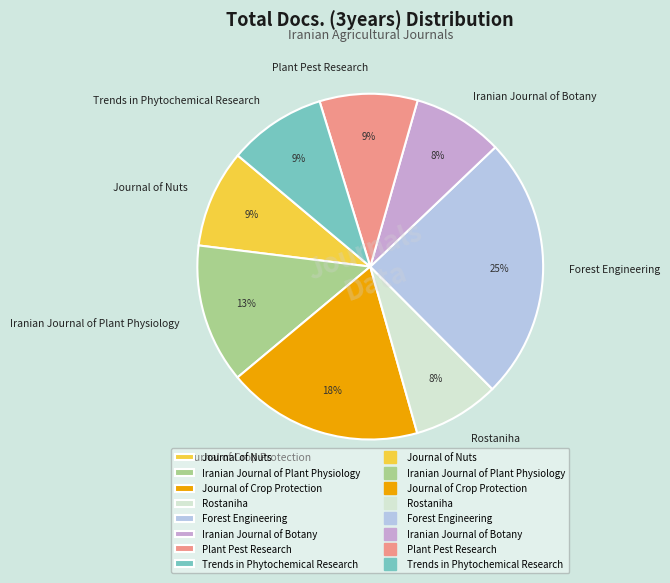

To the nearest percent, what is the combined percentage of Iranian Journal of Botany and Iranian Journal of Plant Physiology?

21%